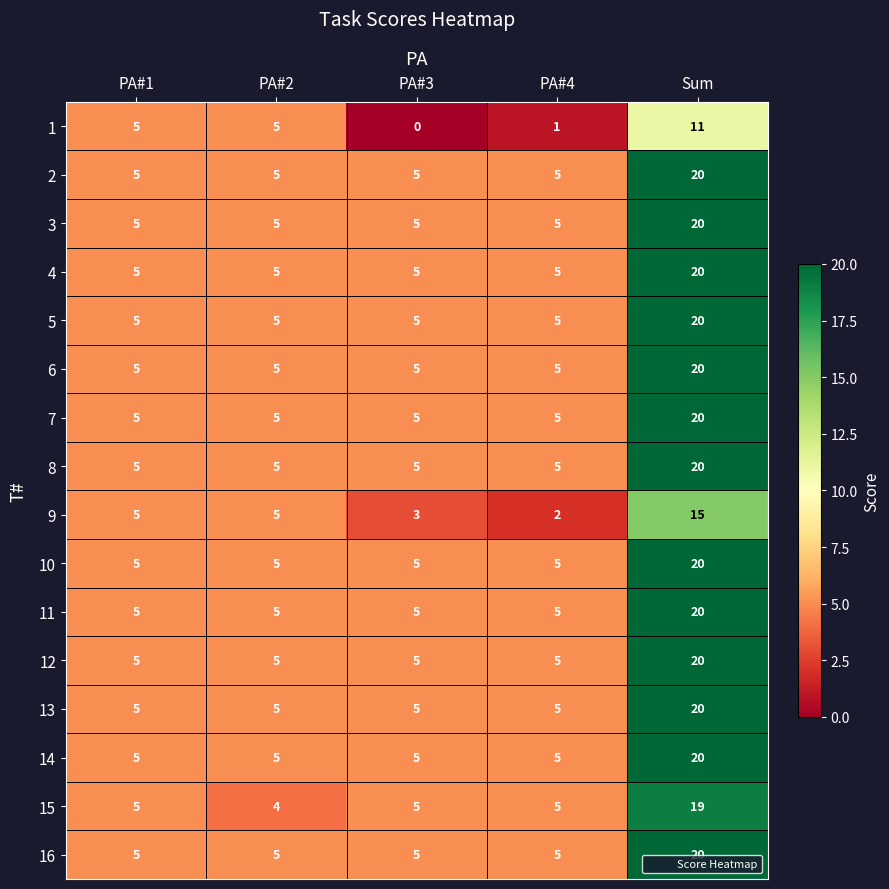

Is the value of 9 at Sum greater than the value of 11 at PA#3?

Yes